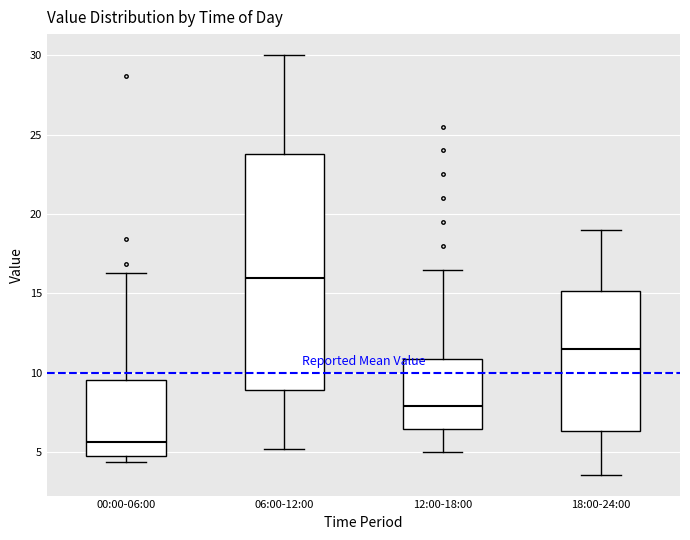

Which box is the tallest, from its lower edge to its upper edge?

06:00-12:00